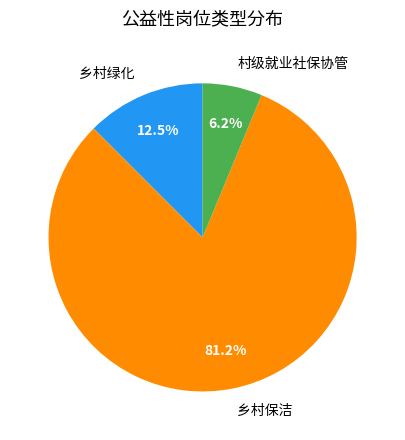

What is the majority slice?

乡村保洁